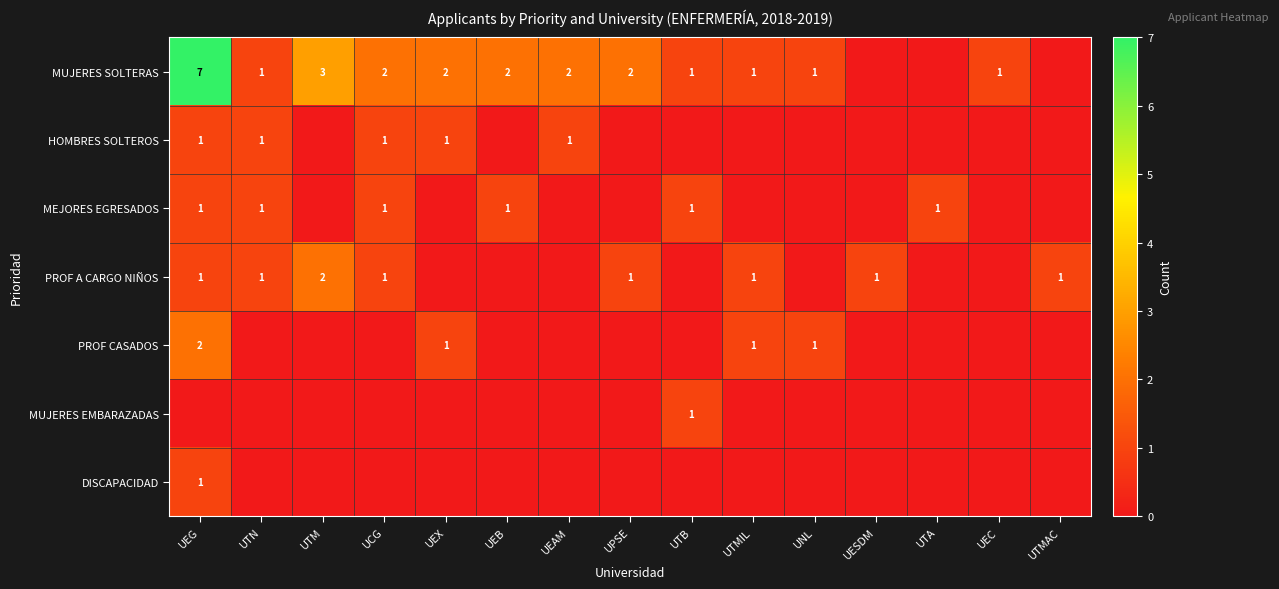

Is it true that PROF A CARGO NIÑOS equals 1 at UCG?

True